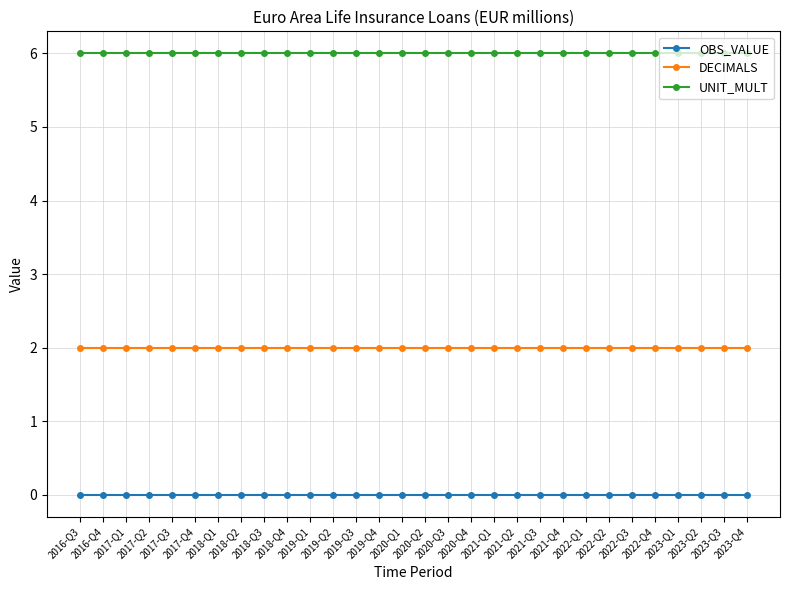

True or false: DECIMALS and OBS_VALUE intersect in this chart.

False